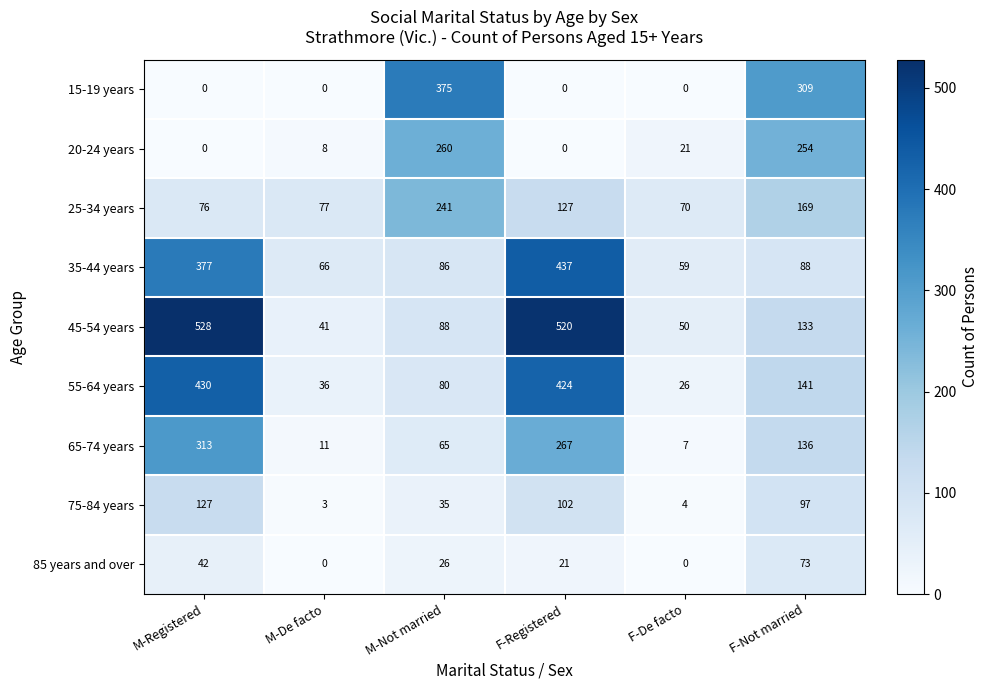

How many series are shown in this chart?

9